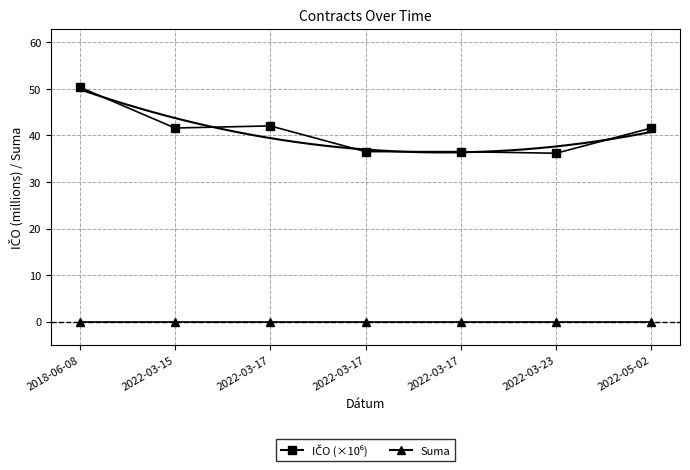

At which label does Suma reach its peak?

2018-06-08